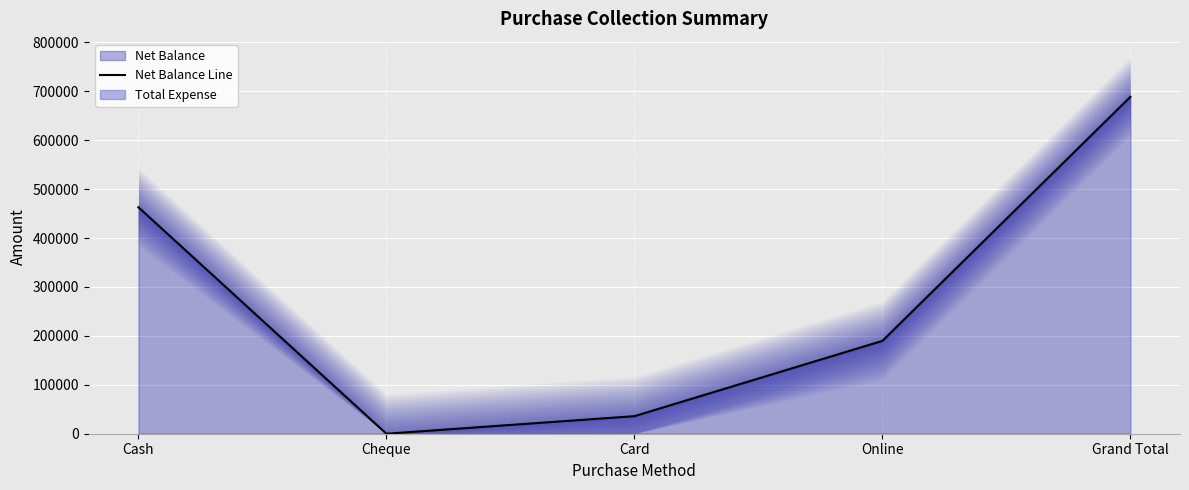

Rank the categories by value from highest to lowest.

Grand Total, Cash, Online, Card, Cheque